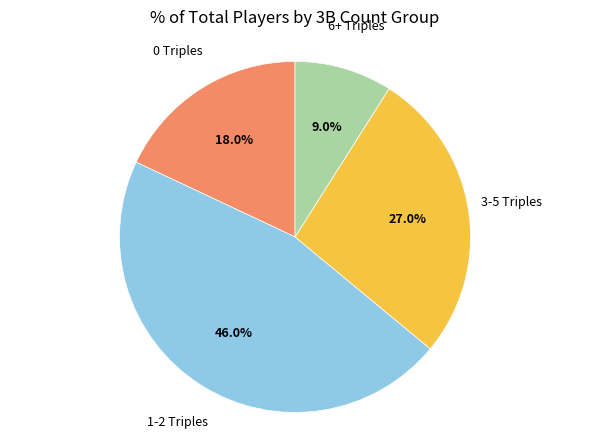

What is the smallest slice in the pie chart?

6+ Triples